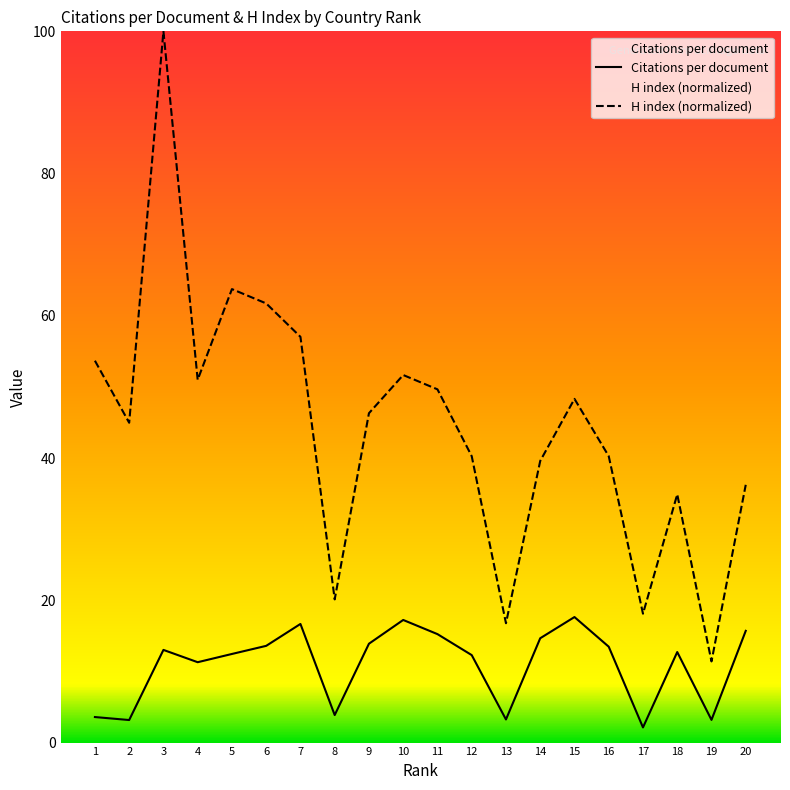

Rank the series by their average value, from lowest to highest.

Citations per document, H index (normalized)